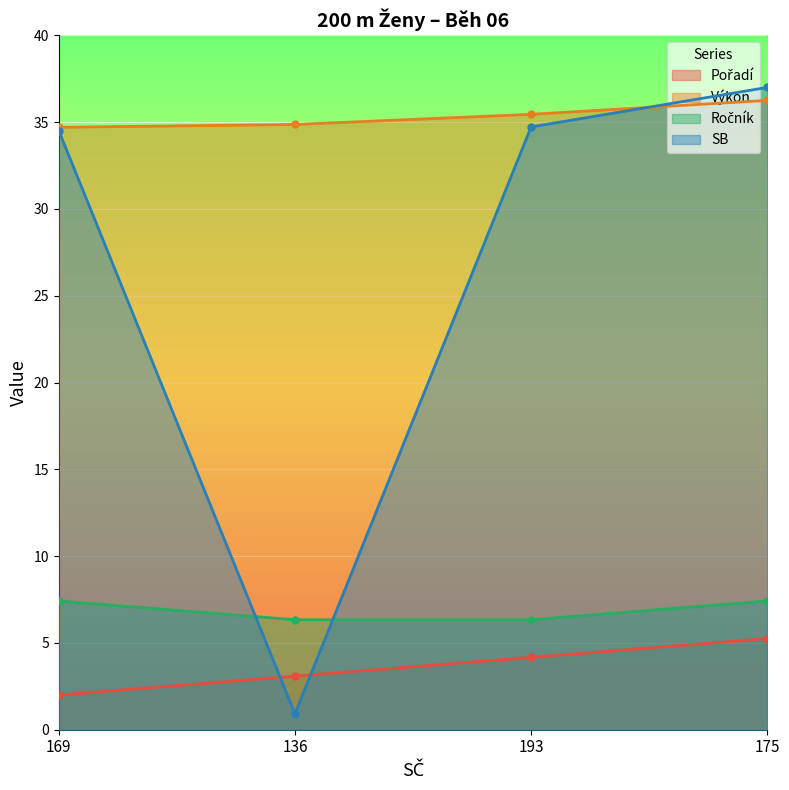

Which category has the highest value in the SB series?

175